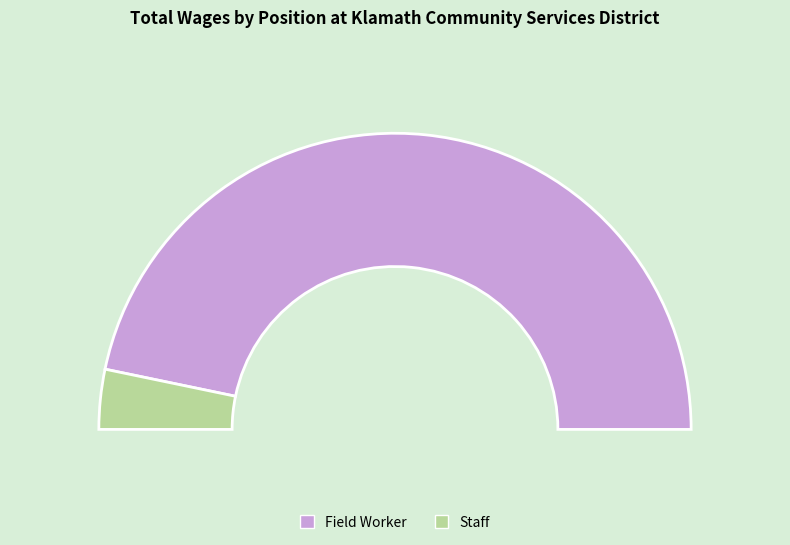

Does any single category account for the majority?

Yes